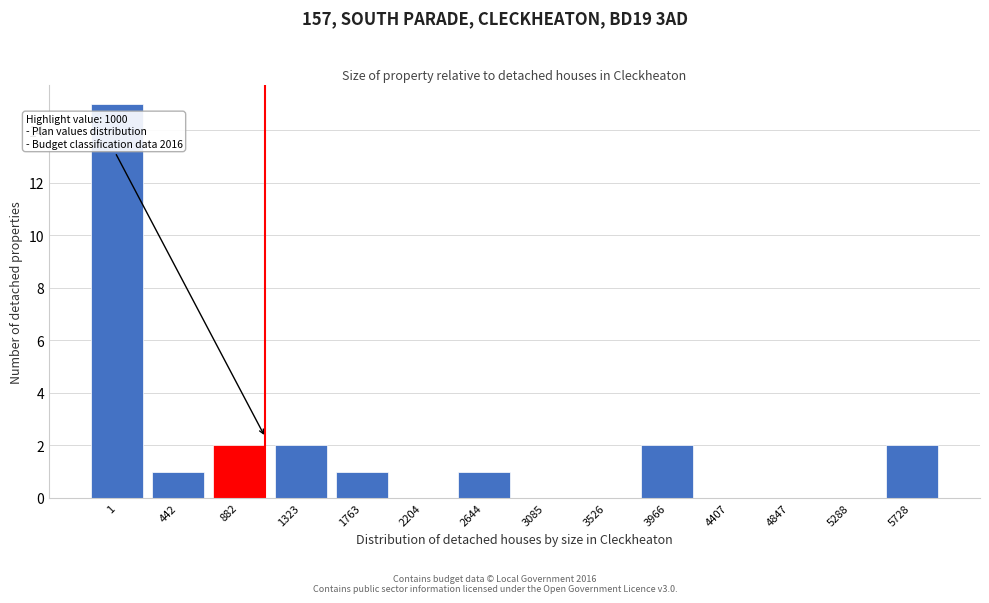

Reading right to left, transcribe all the data shown in this chart.

5728=2	5288=0	4847=0	4407=0	3966=2	3526=0	3085=0	2644=1	2204=0	1763=1	1323=2	882=2	442=1	1=15